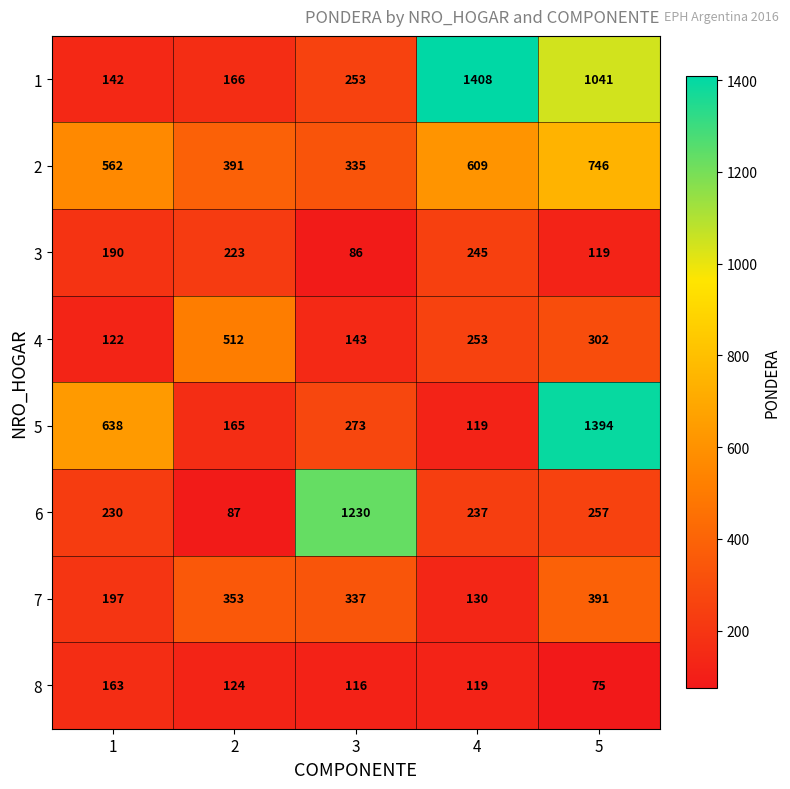

Where is 1 nearest to the value 775?

5